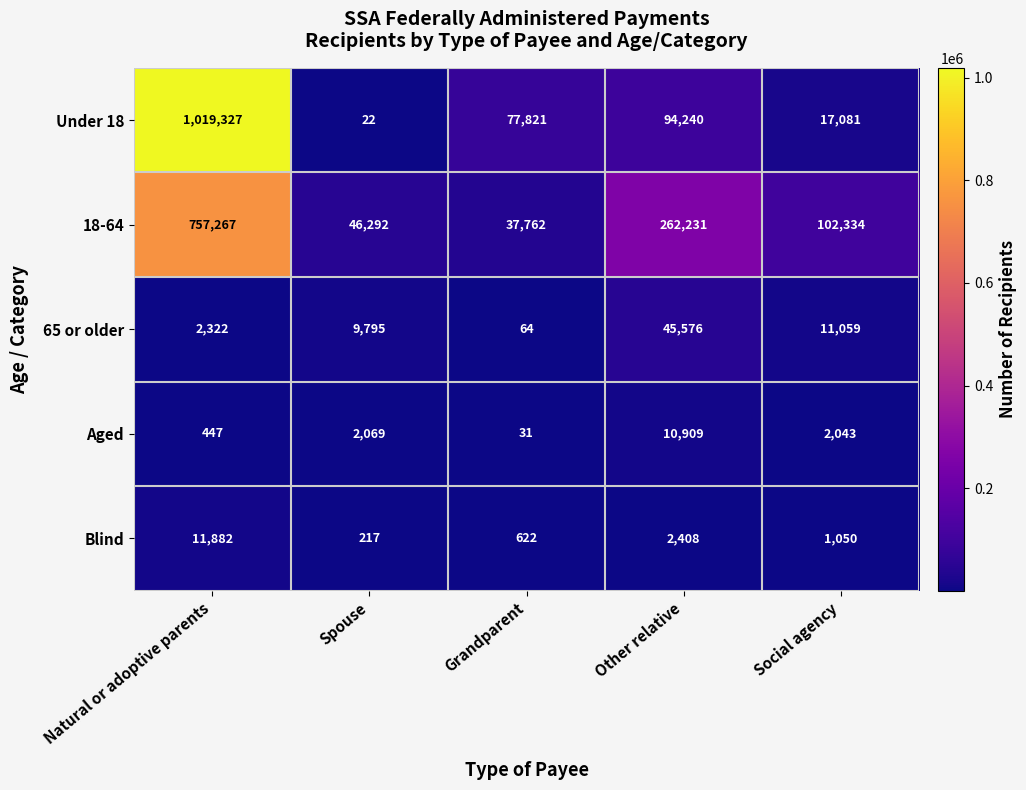

How many data points does each series have?

5